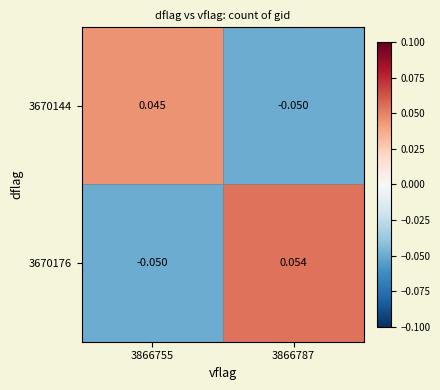

Is the value of 3670144 at 3866755 greater than the value of 3670176 at 3866755?

Yes